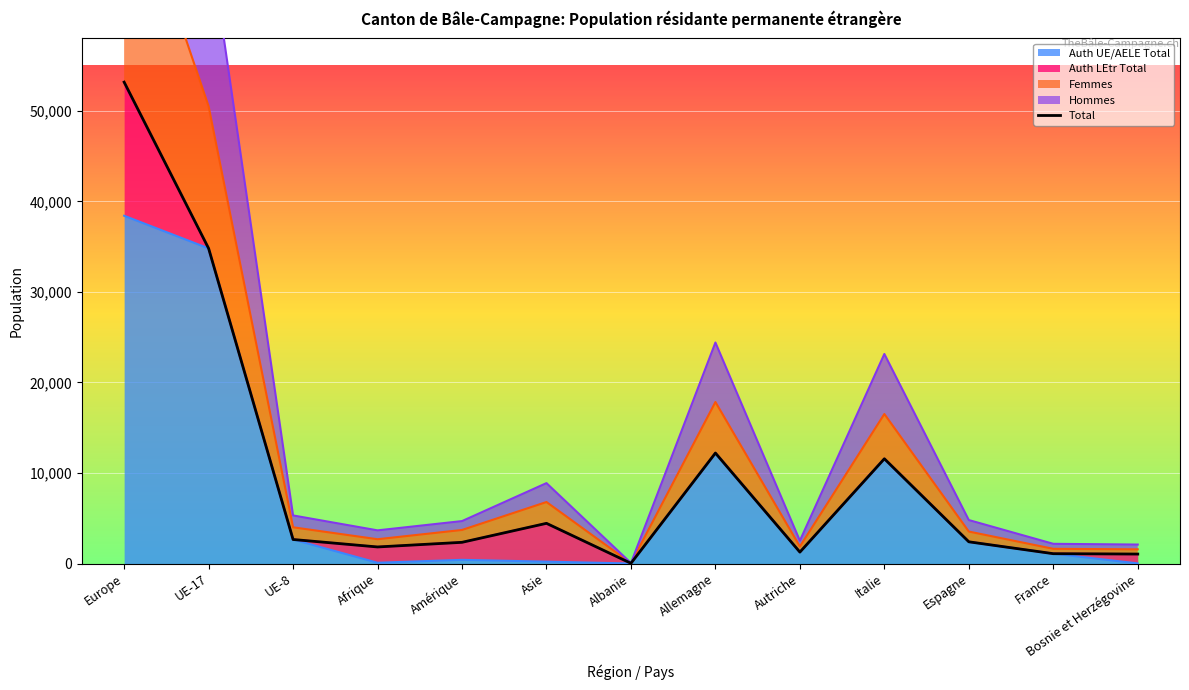

What is the sum of the values at Allemagne and Albanie?

12235